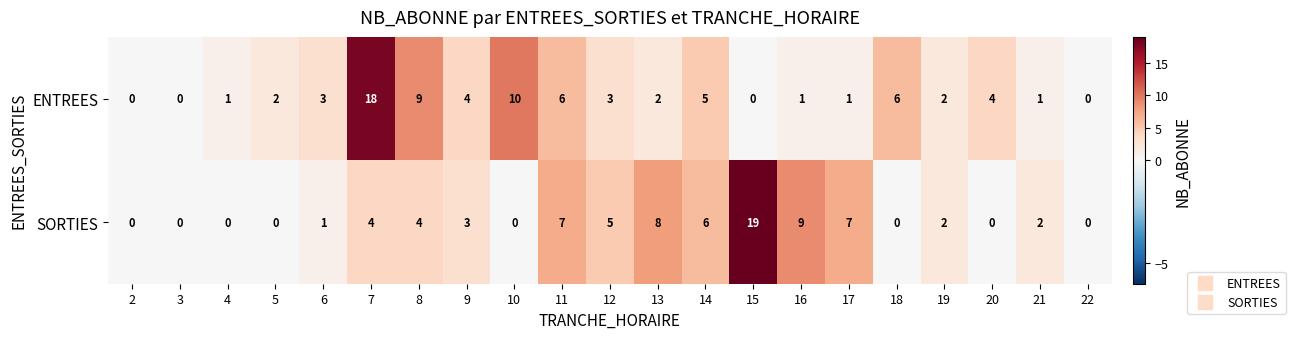

The ENTREES series shows 1 at 16. True or false?

True